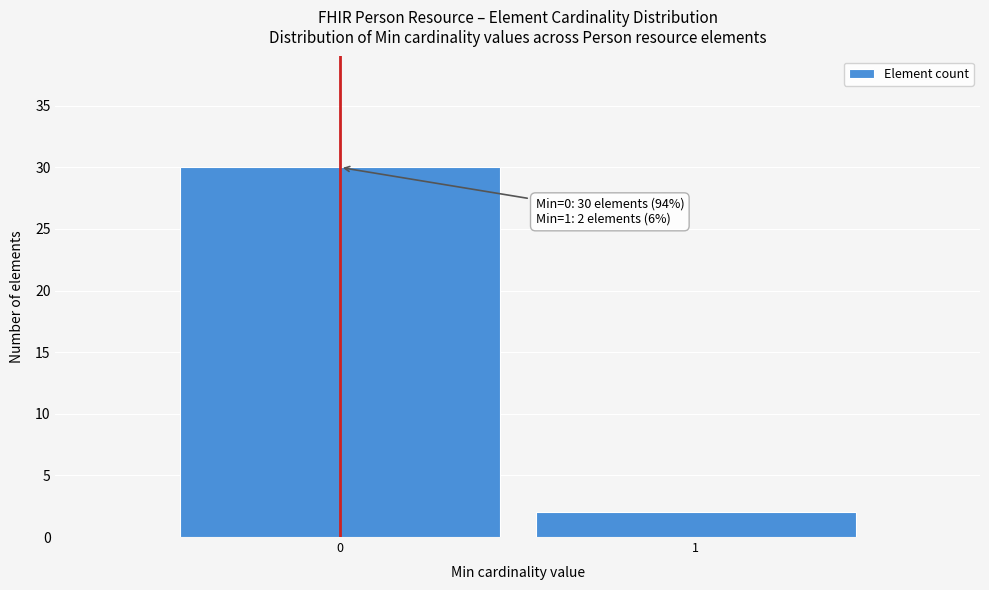

Reading left to right, extract all data points from this chart.

0=30	1=2